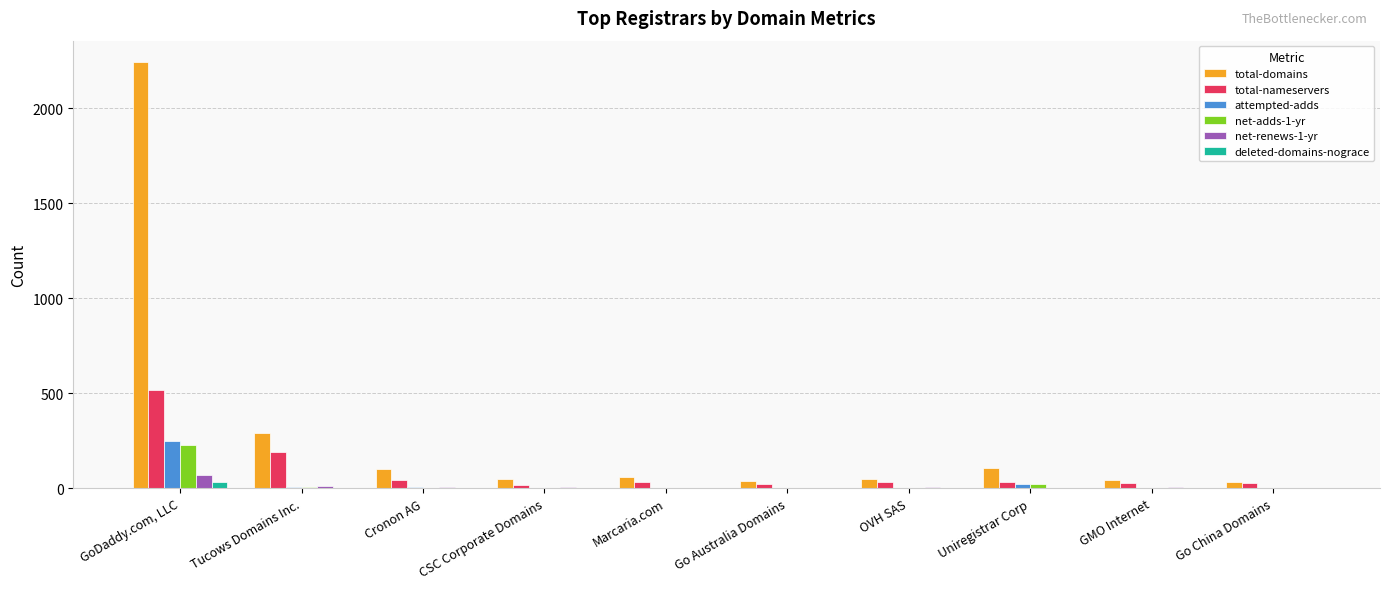

What is the sum of all total-domains values?

3015